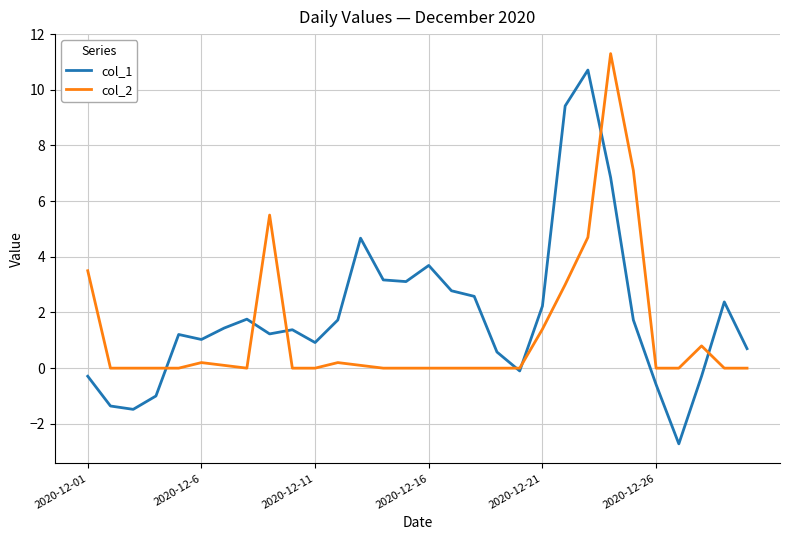

What is the maximum value for col_1?

10.7